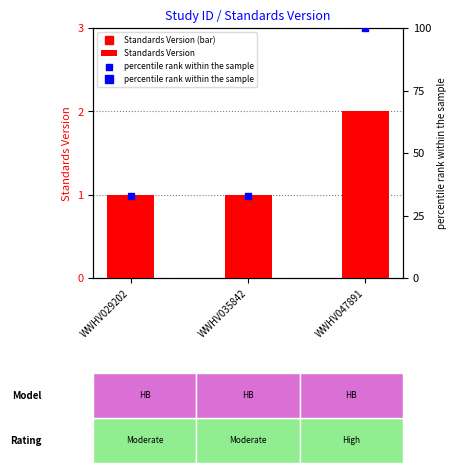

Which series reaches the maximum Y coordinate?

percentile rank within the sample